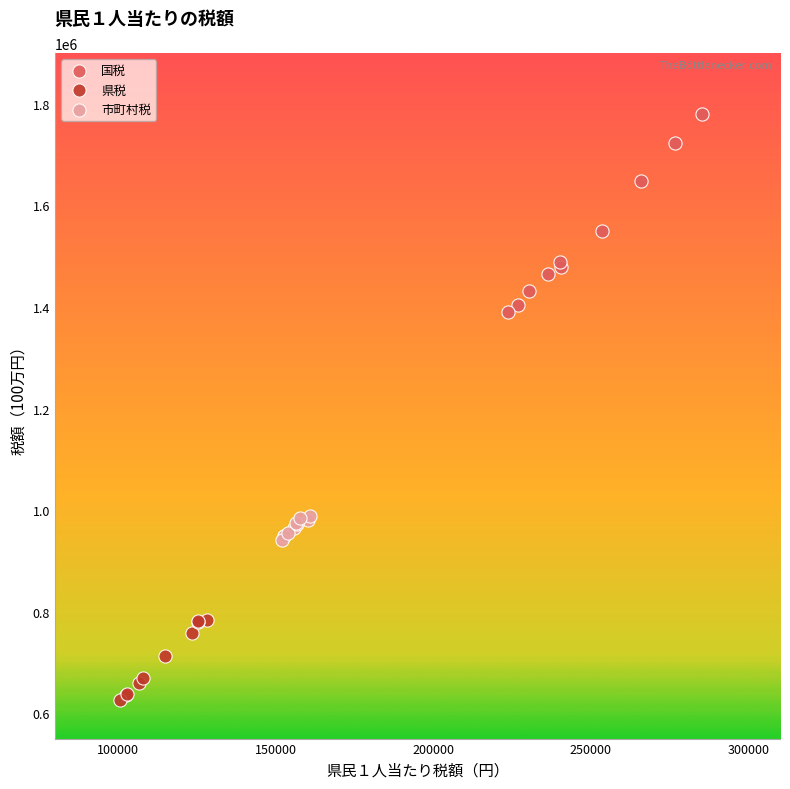

Which series contains the highest Y value?

国税